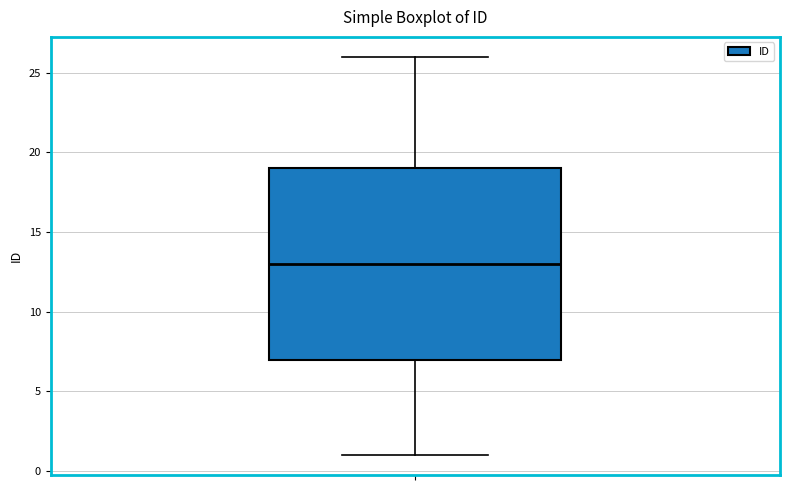

Transcribe this box plot: give where the median line is, the range the box spans, and where the two whiskers end, as read against the y-axis. The values are not printed on the chart, so give them approximately, as read against the axis.

median 13, box 7 to 19, whiskers 1 to 26